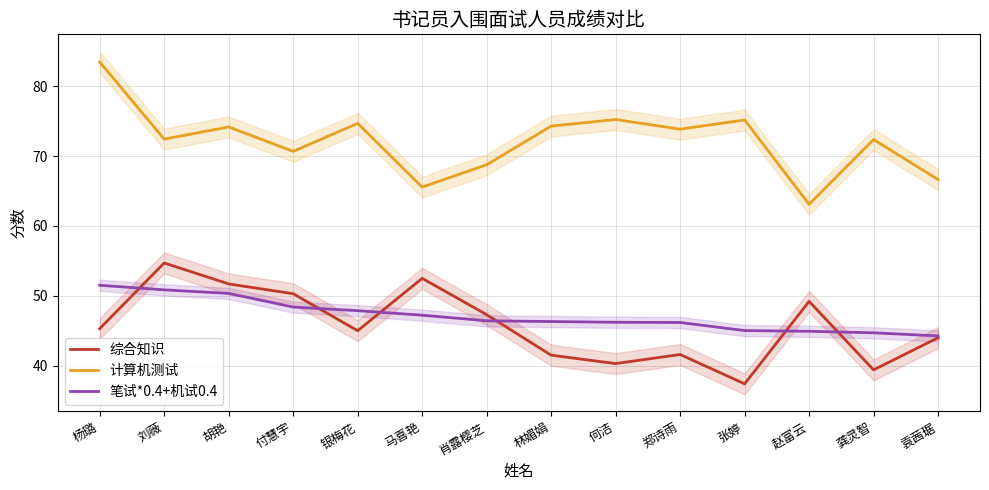

Which series has the widest spread of values?

计算机测试